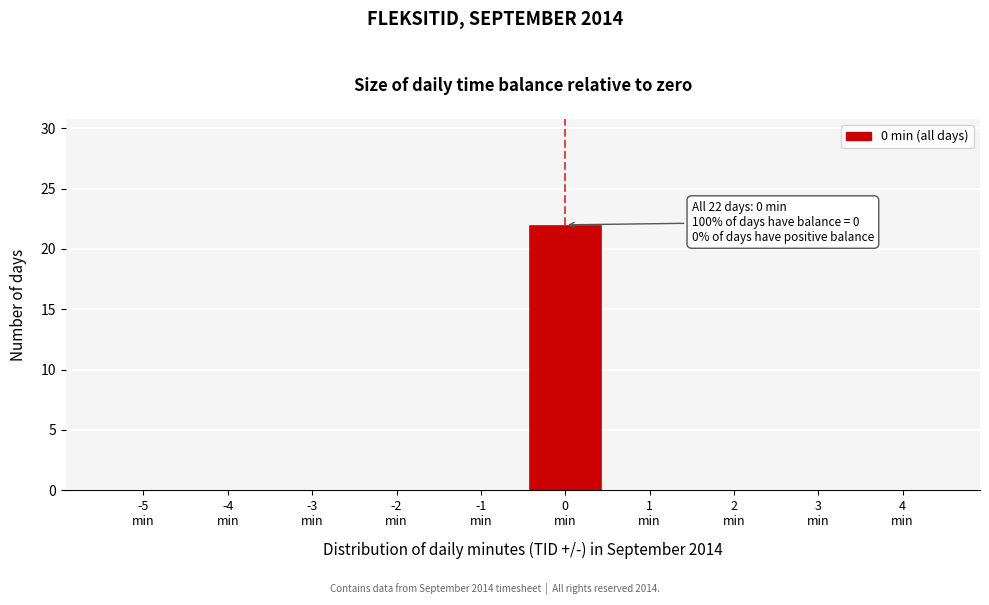

What is the greatest value displayed?

22